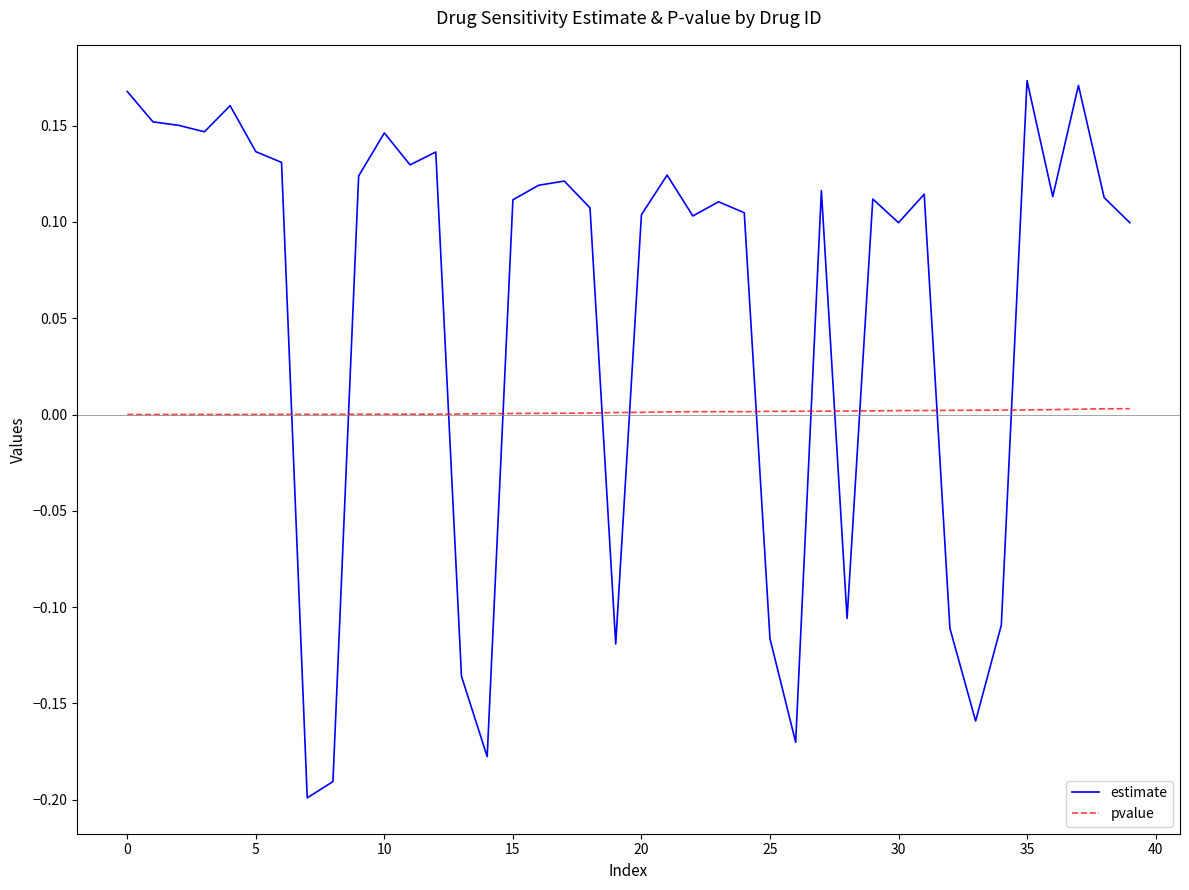

In estimate, how many points are higher than both neighbors (excluding endpoints)?

11